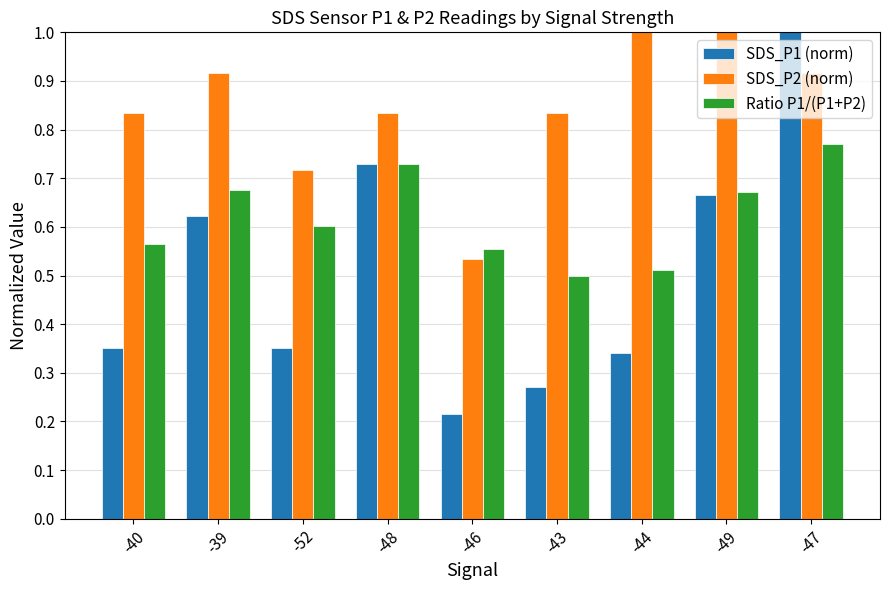

At which label does SDS_P2 (norm) reach its minimum?

-46